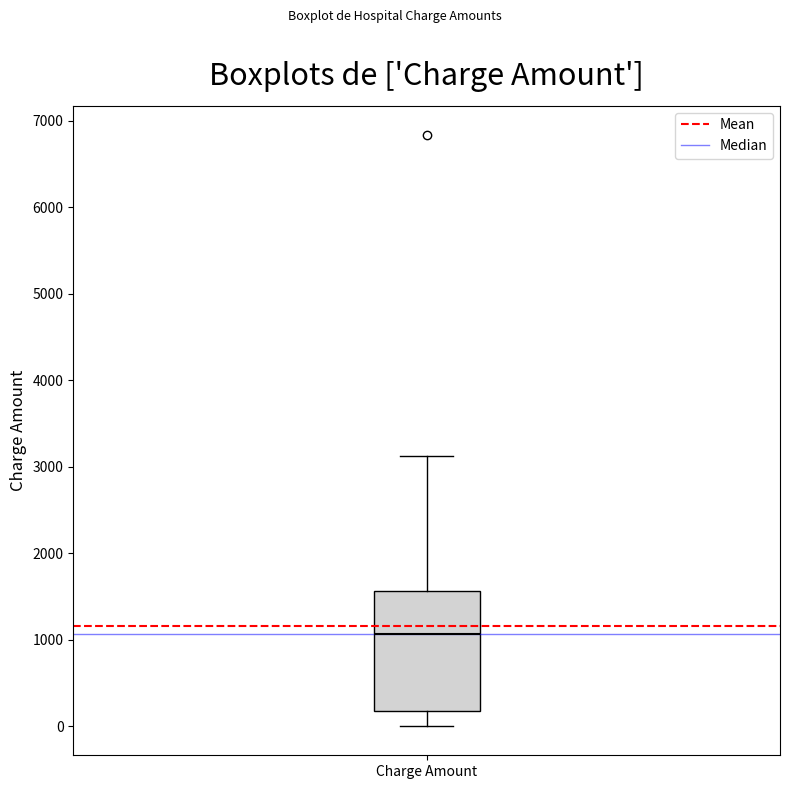

Transcribe this box plot: give where the median line is, the range the box spans, and where the two whiskers end, as read against the y-axis. The values are not printed on the chart, so give them approximately, as read against the axis.

median 1100, box 200 to 1600, whiskers 0 to 3100